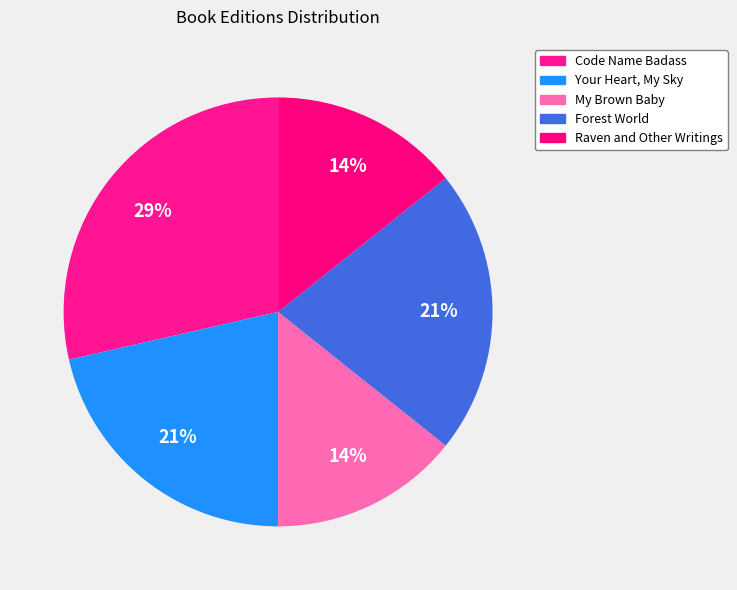

Combined, what portion of the pie is Raven and Other Writings and Forest World?

35.7%